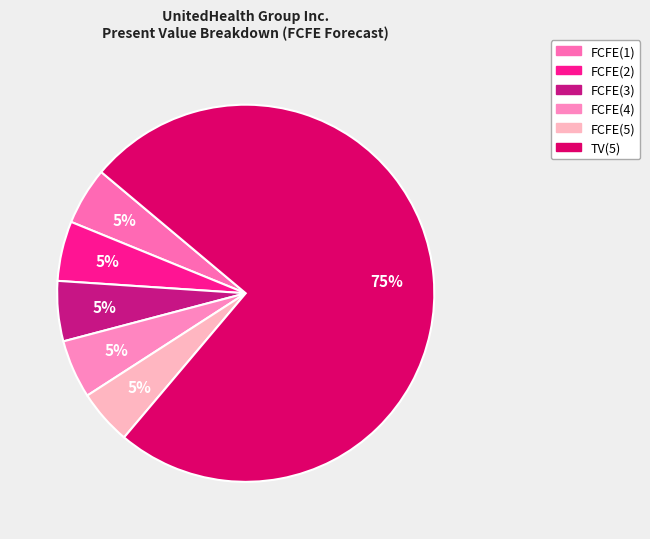

How many slices are in this pie chart?

6